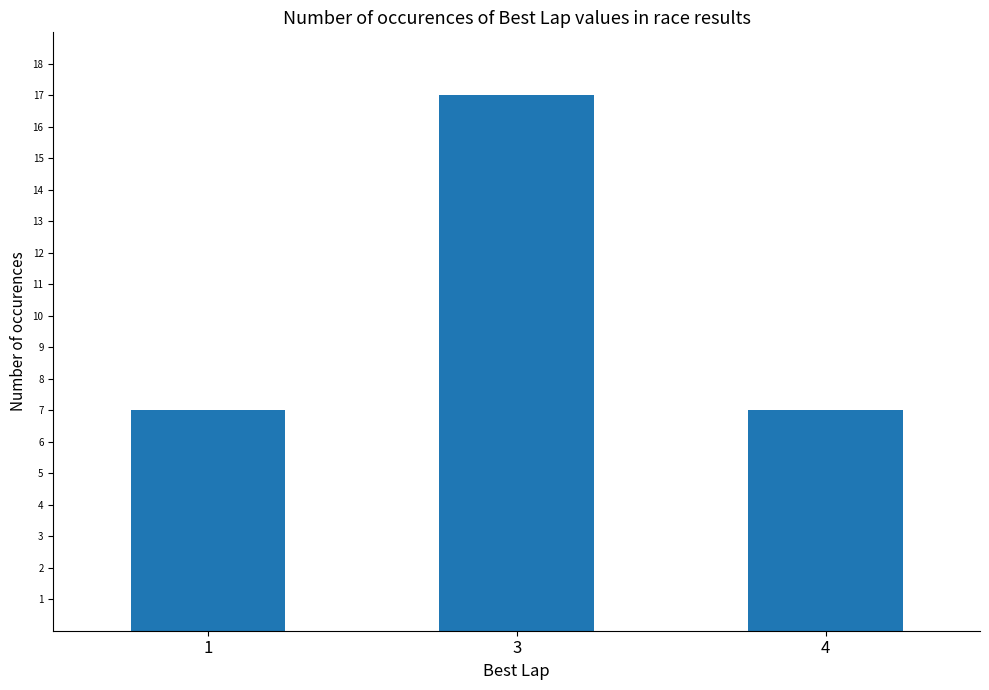

Approximately how many times larger is the value at 4 compared to 1?

1.0